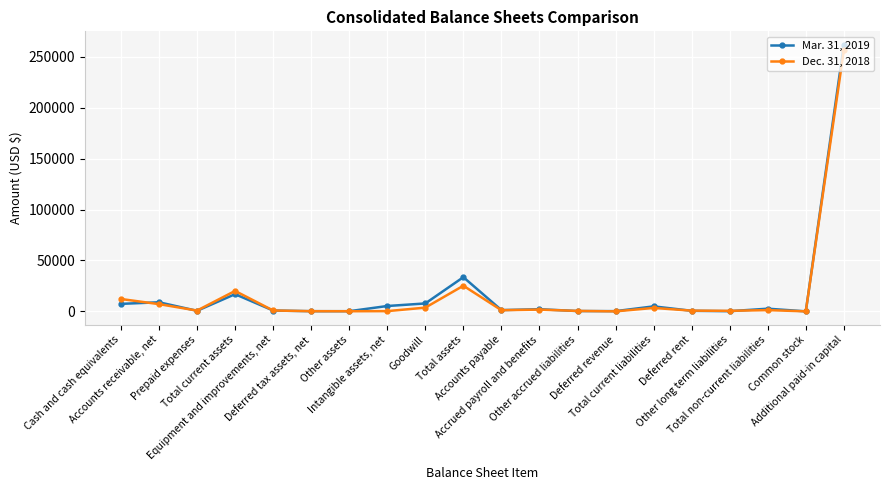

What is the difference between the Mar. 31, 2019 values at Accounts payable and Total current assets?

15645